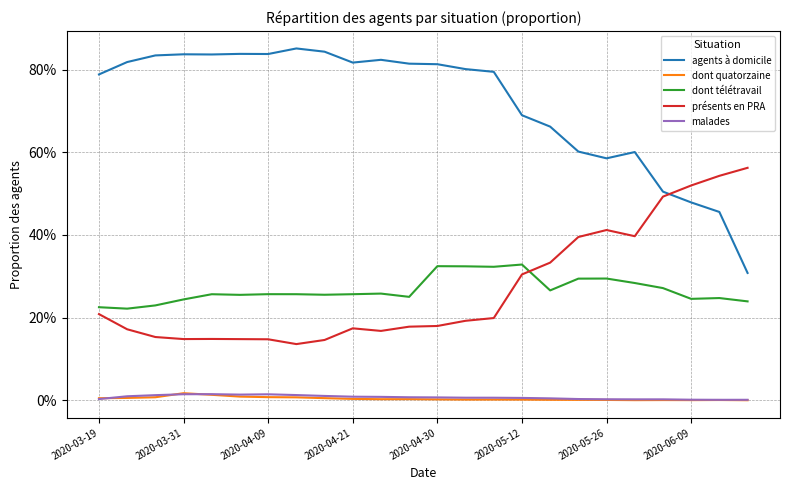

What are all the series names shown in the legend?

agents à domicile, dont quatorzaine, dont télétravail, présents en PRA, malades